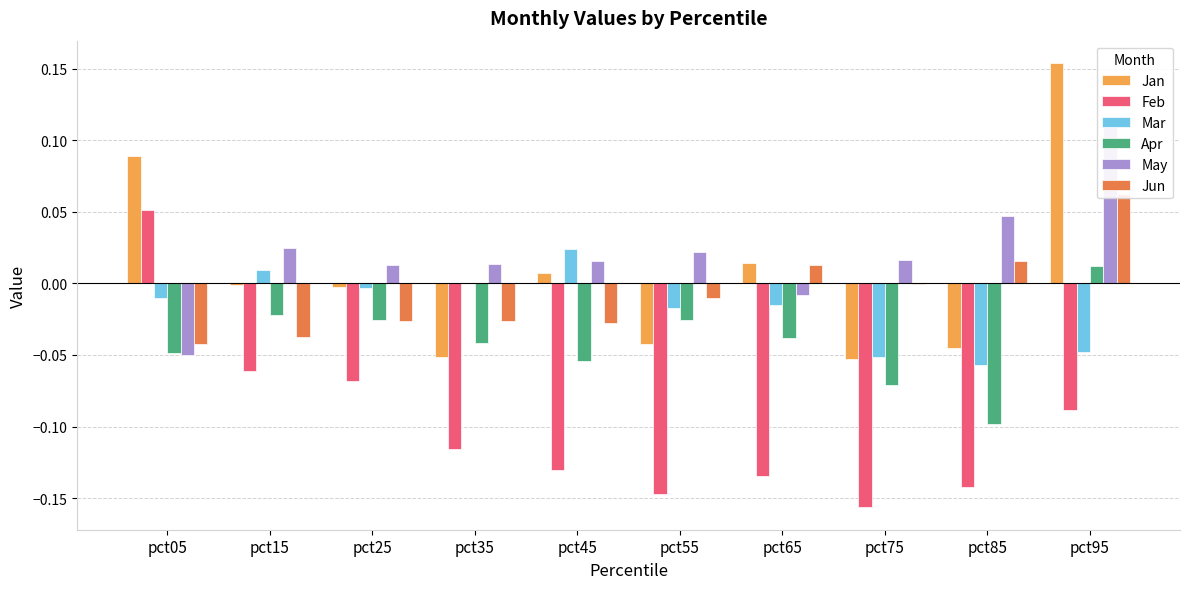

At pct85, list the series in order from largest to smallest.

May, Jun, Jan, Mar, Apr, Feb